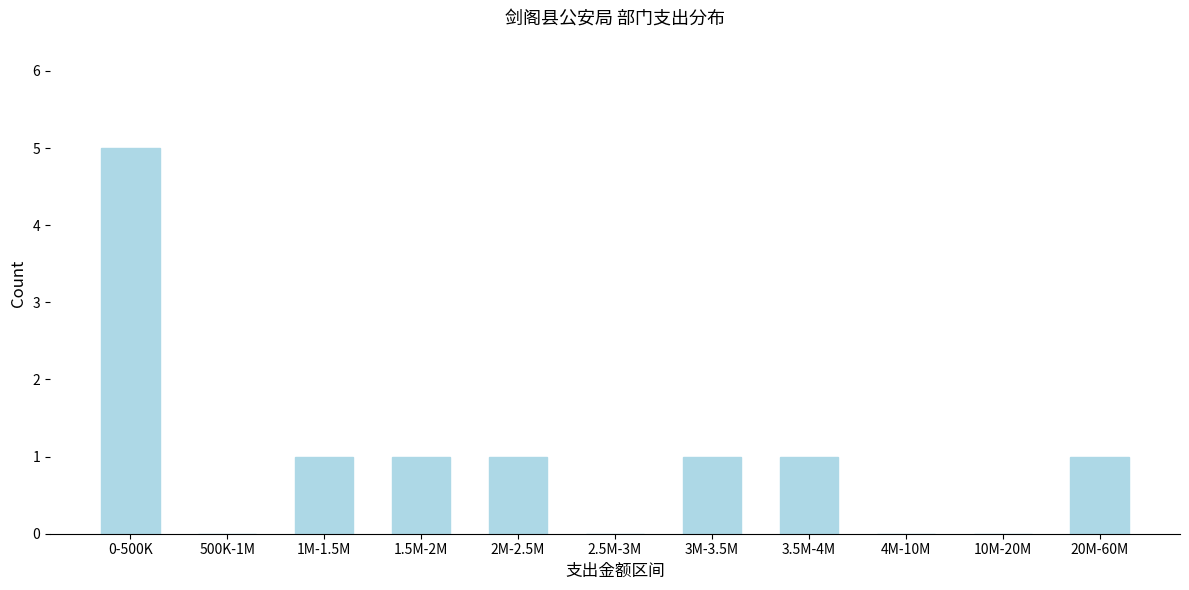

Reading left to right, extract all data points from this chart.

0-500K=5	500K-1M=0	1M-1.5M=1	1.5M-2M=1	2M-2.5M=1	2.5M-3M=0	3M-3.5M=1	3.5M-4M=1	4M-10M=0	10M-20M=0	20M-60M=1